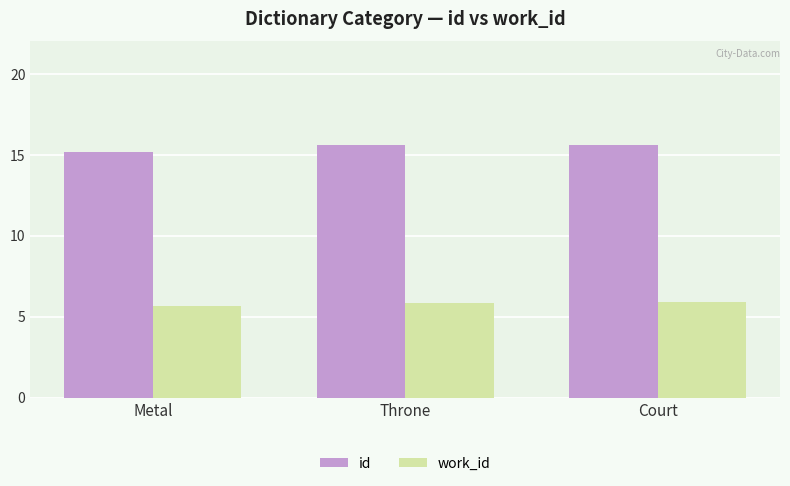

Rank the series by their maximum value, from lowest to highest.

work_id, id